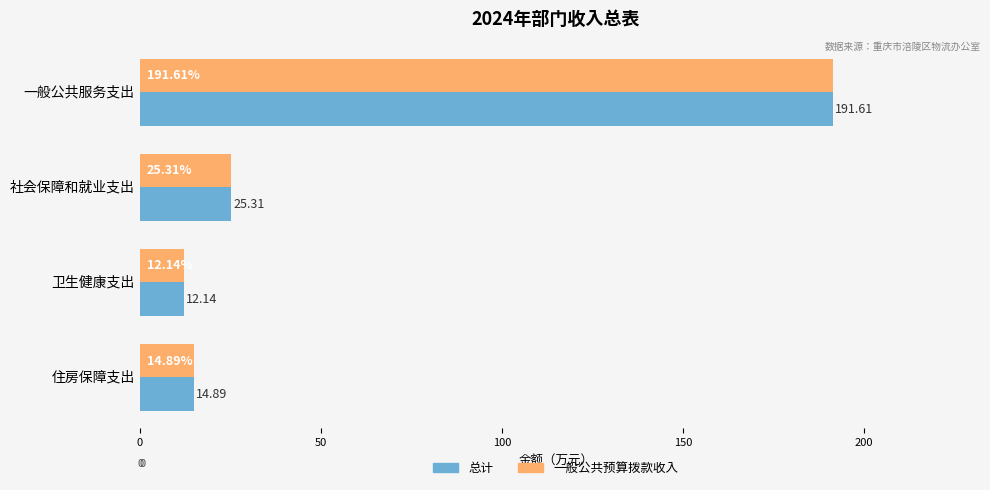

What are all the series names shown in the legend?

总计, 一般公共预算拨款收入